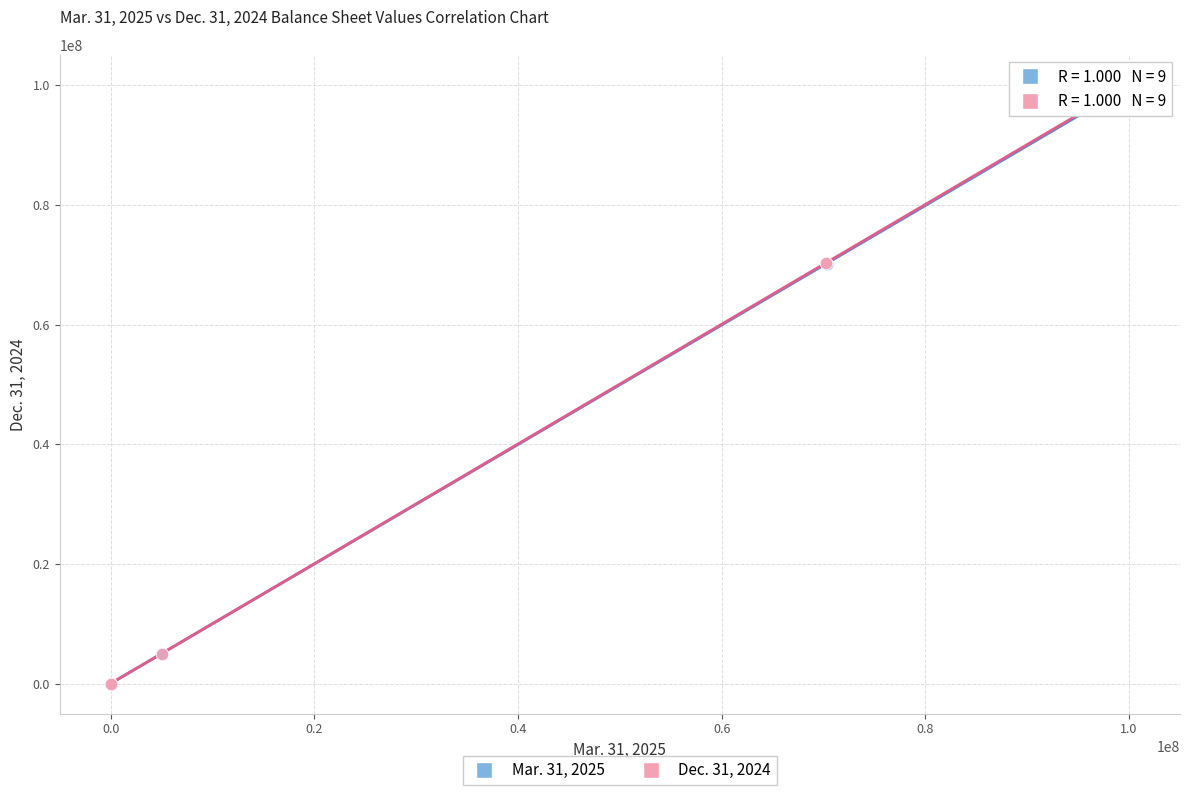

What are all the series names shown in the legend?

Mar. 31, 2025, Dec. 31, 2024